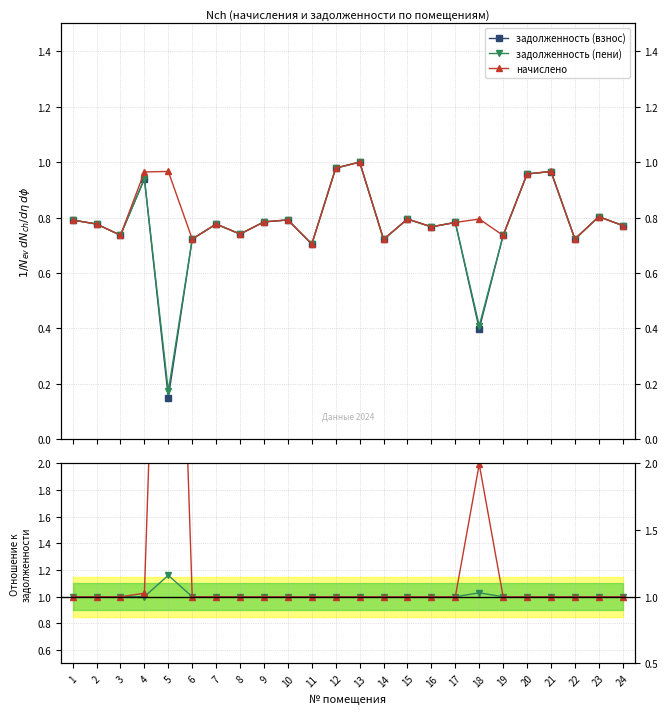

Rank the series by their maximum value, from highest to lowest.

начислено, задолженность (пени), задолженность (взнос)